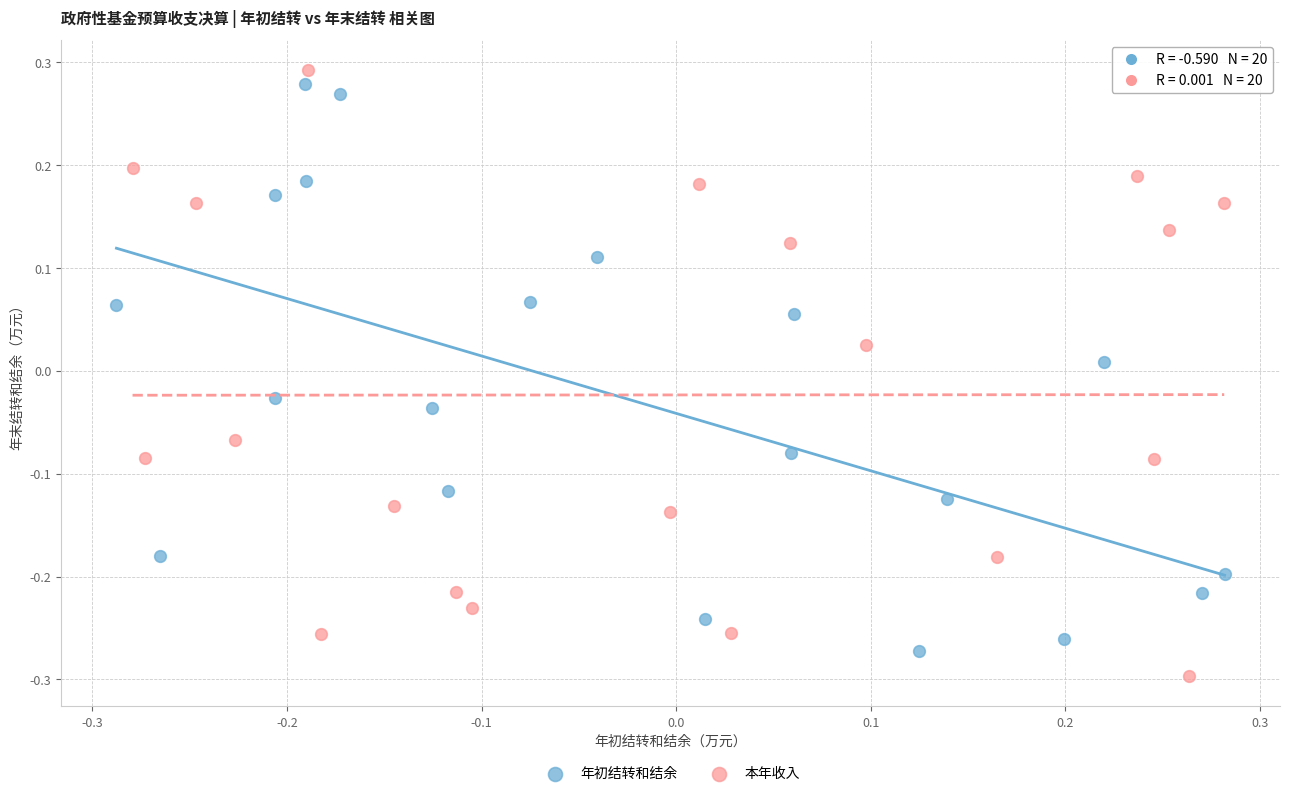

Which series has the widest spread of Y values?

本年收入